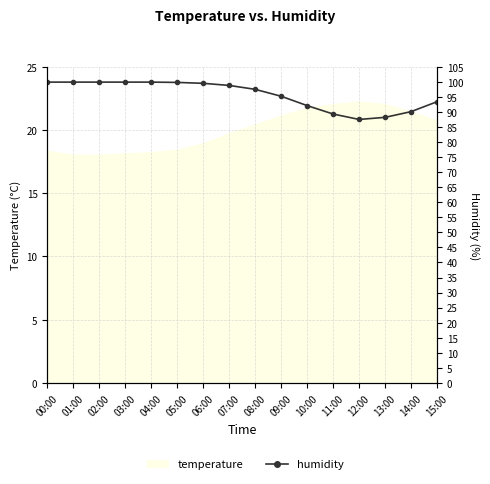

Reading right to left, extract all data points from this chart.

93.4	90.1	88.2	87.5	89.3	92.1	95.2	97.5	98.8	99.5	99.8	99.9	99.9	99.9	99.9	99.9